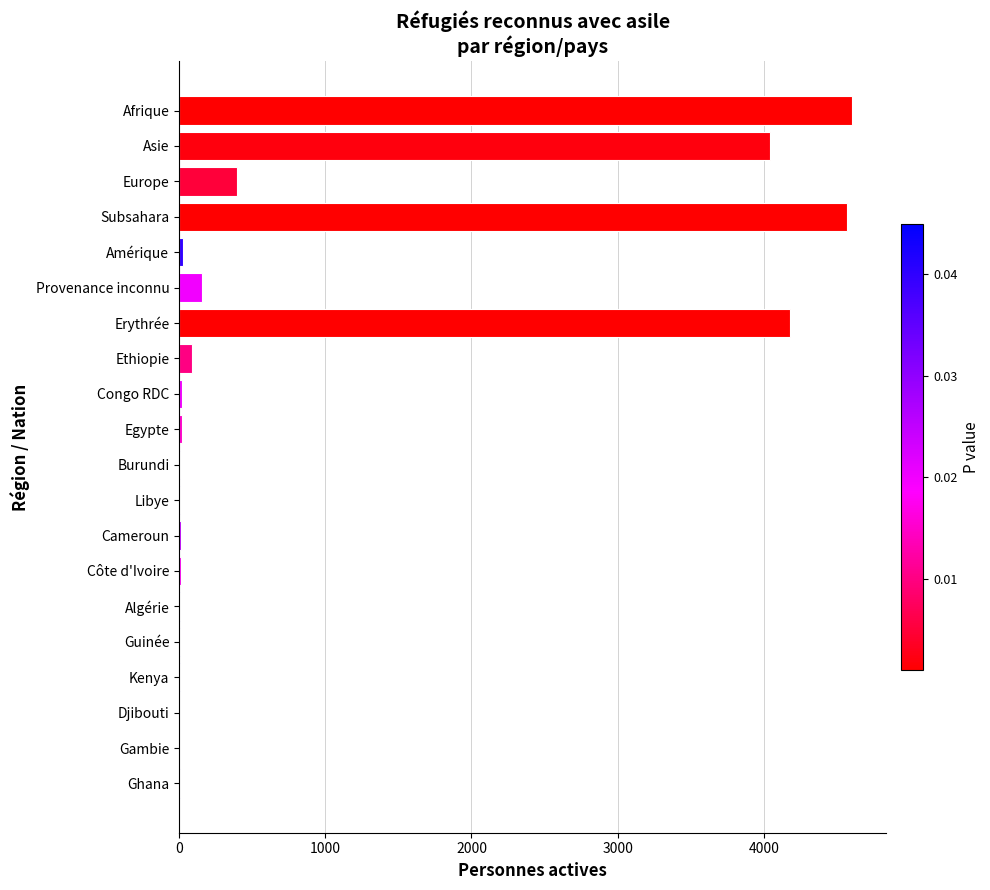

Count the number of data series in this chart.

1